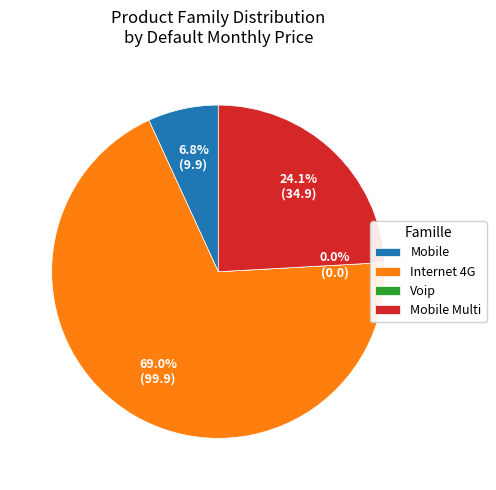

The Mobile slice represents 7% of the pie. True or false?

True